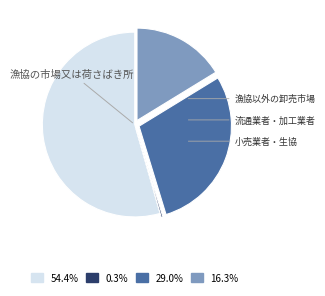

Is there any slice that represents more than half of the pie?

Yes